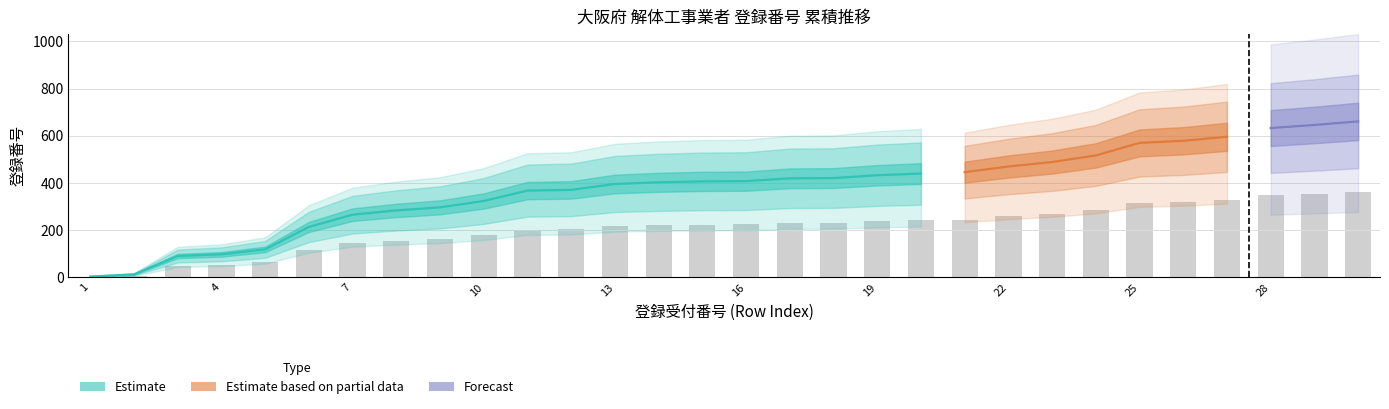

True or false: the data shows 318.5 at 26.

True